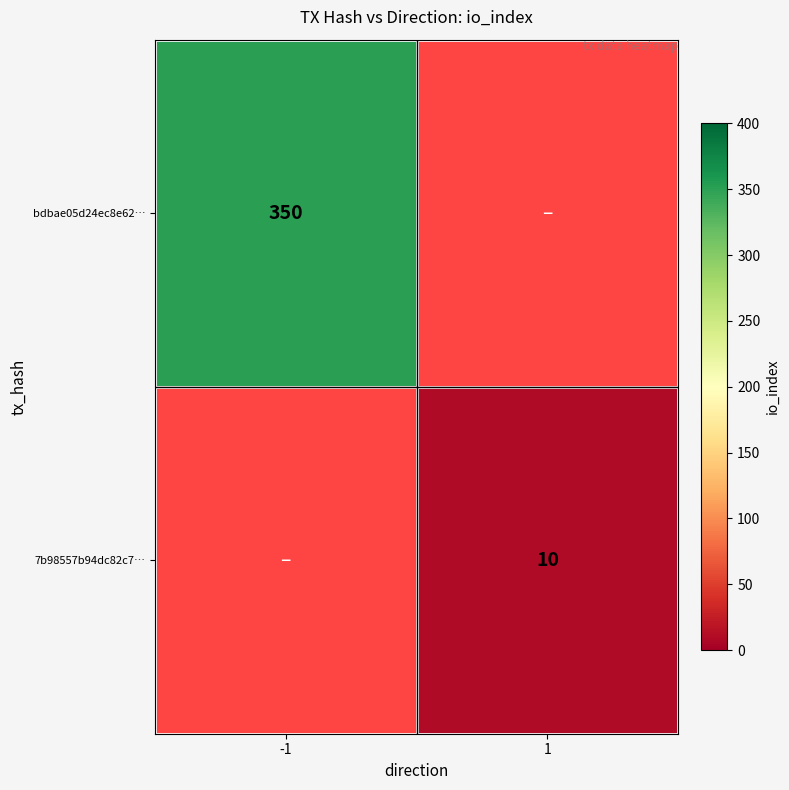

Is it true that 7b98557b94dc82c7… equals 18 at 1?

False